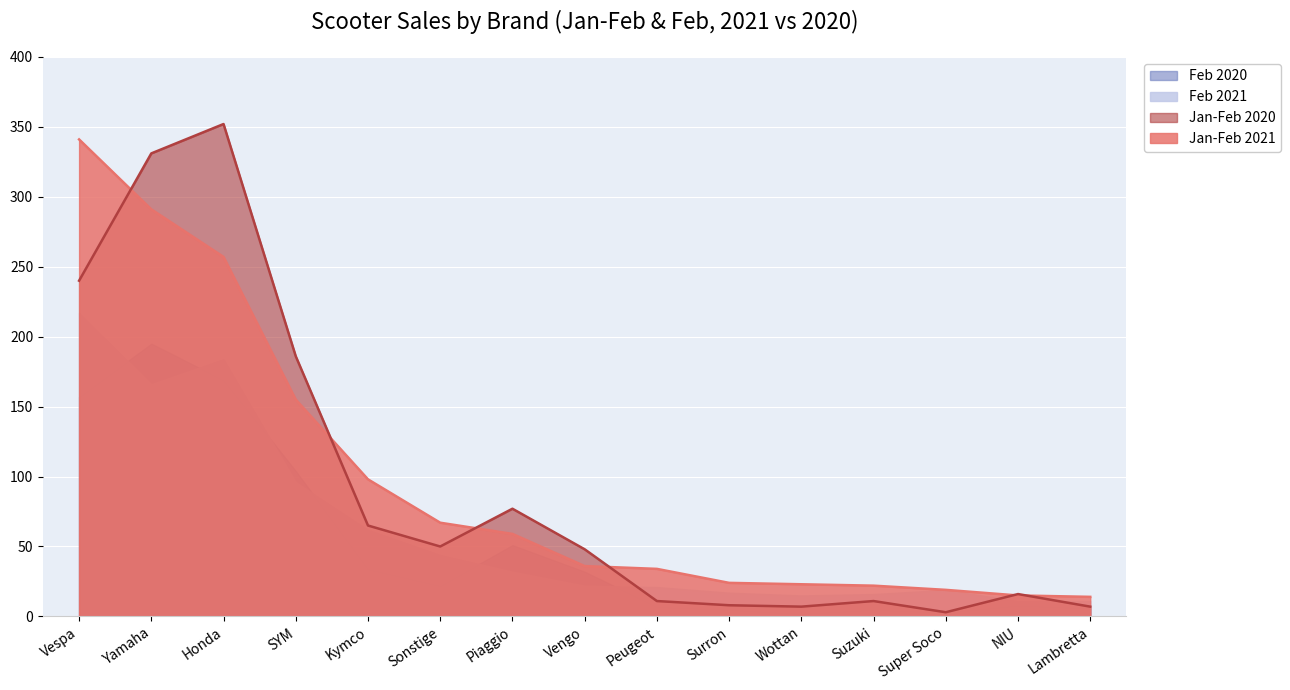

Is it true that Jan-Feb 2021 equals 23 at Lambretta?

False